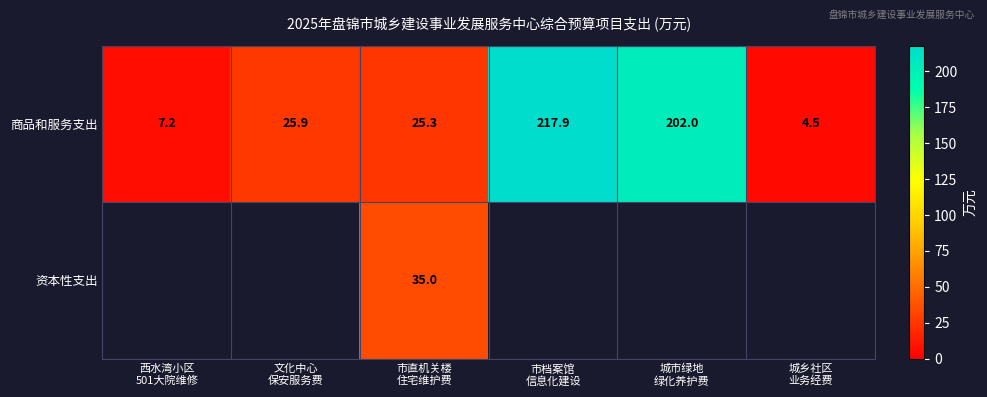

What is the sum of all 商品和服务支出 values?

482.8